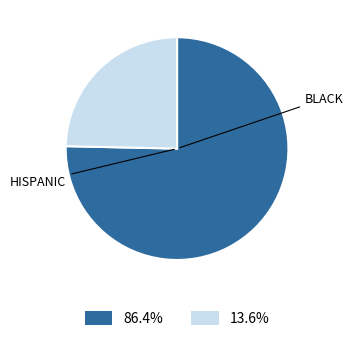

Is there any slice that represents more than half of the pie?

Yes